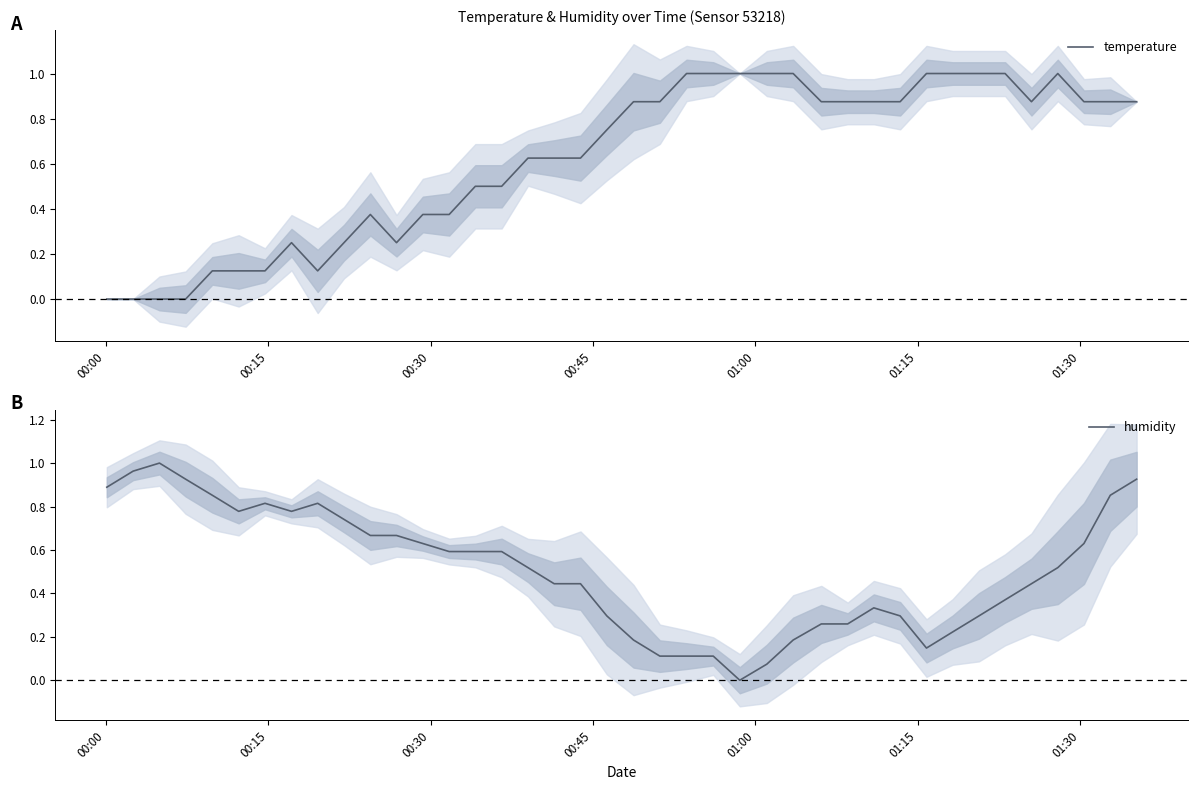

How many data points in humidity are above 0?

39